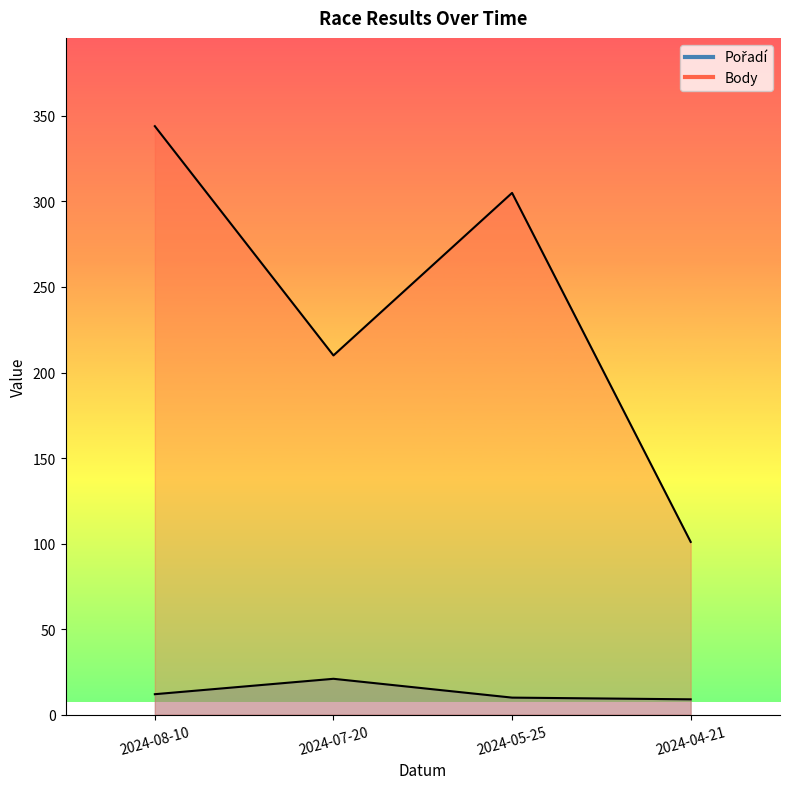

Count the number of data series in this chart.

2